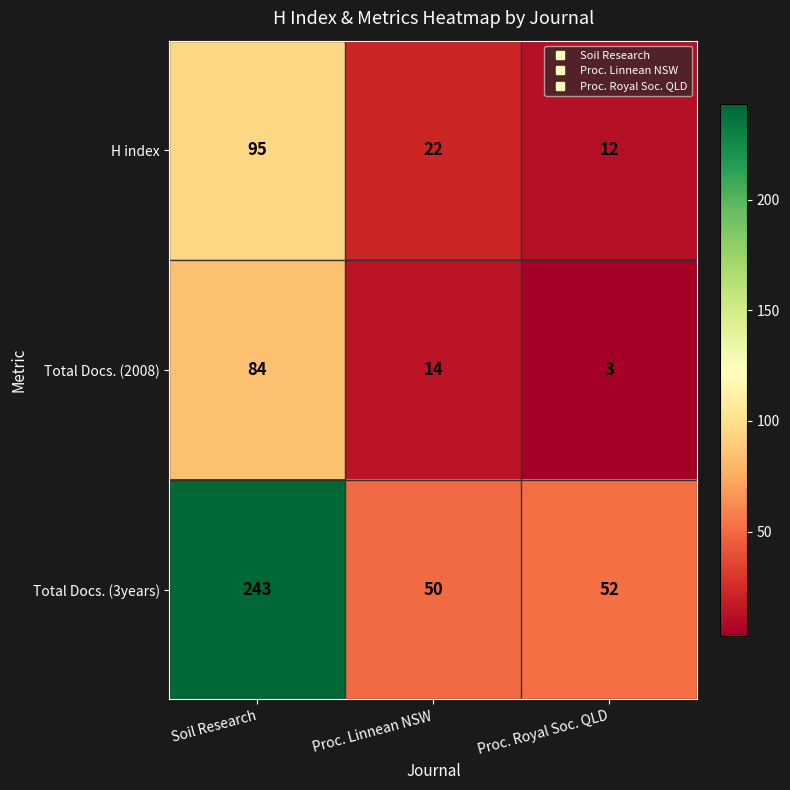

Which category has the highest value in the Total Docs. (3years) series?

Soil Research